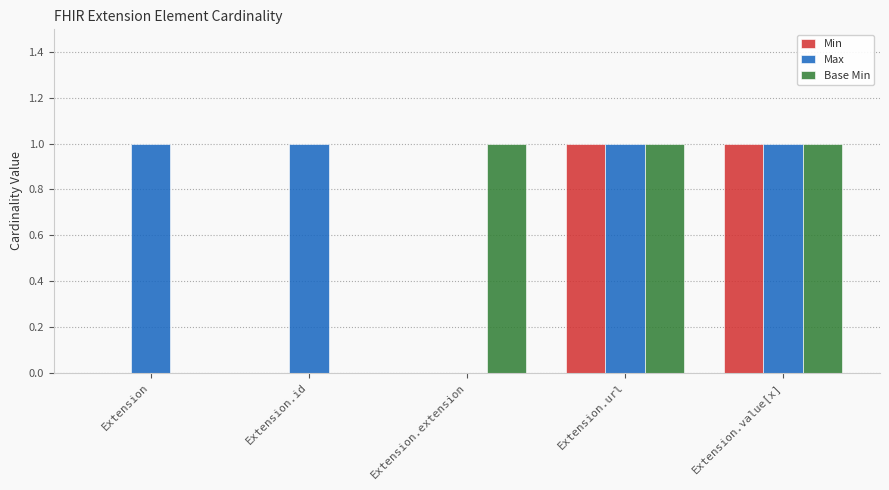

Reading left to right, what are all the values shown in this chart?

Min: Extension=0	Extension.id=0	Extension.extension=0	Extension.url=1	Extension.value[x]=1
Max: Extension=1	Extension.id=1	Extension.extension=0	Extension.url=1	Extension.value[x]=1
Base Min: Extension=0	Extension.id=0	Extension.extension=1	Extension.url=1	Extension.value[x]=1